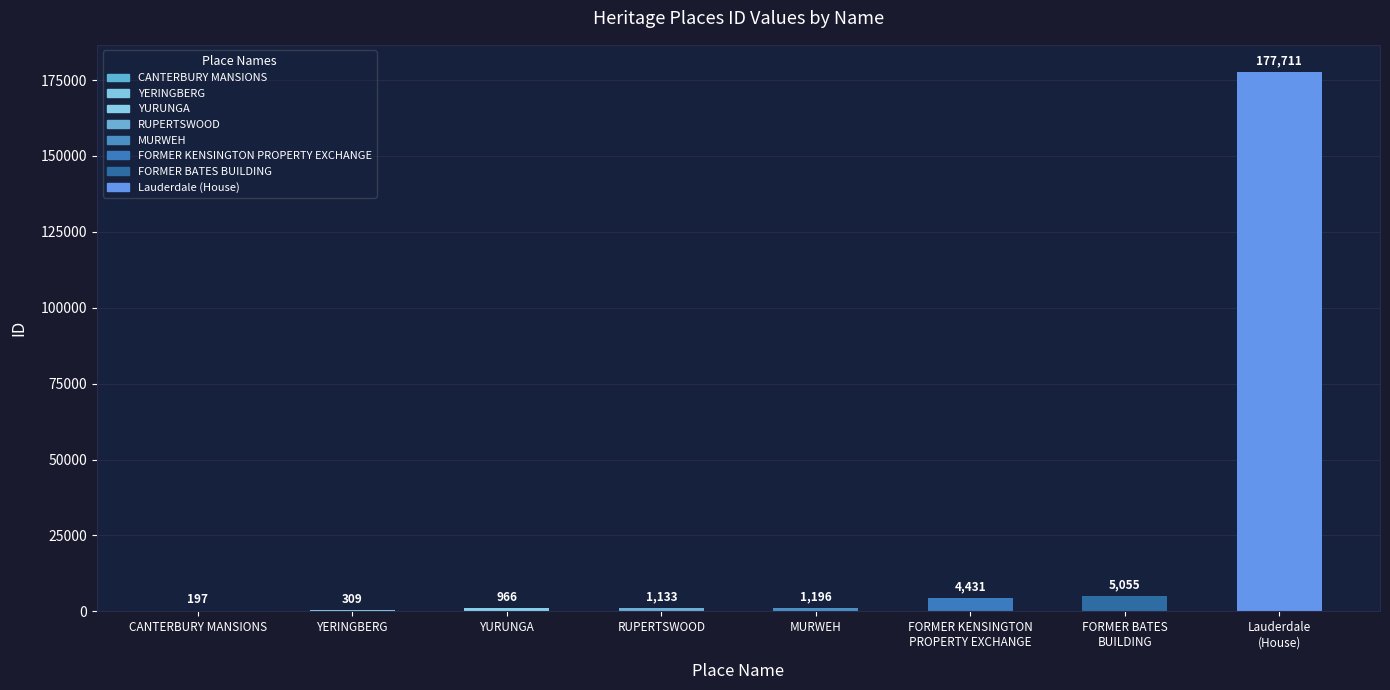

Reading left to right, extract all data points from this chart.

197	309	966	1133	1196	4431	5055	177711